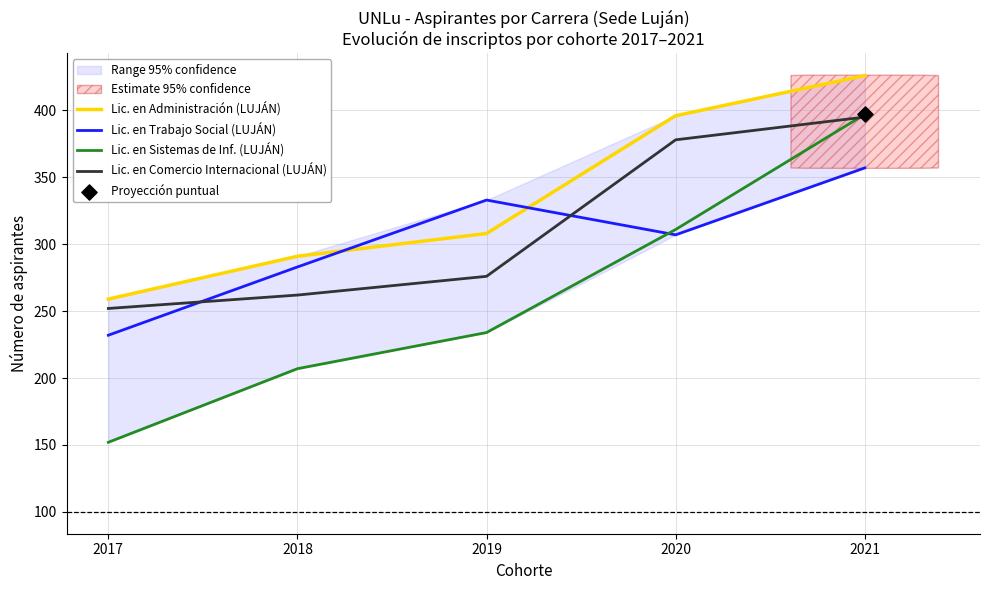

At which category is the sum across all series the highest?

2021